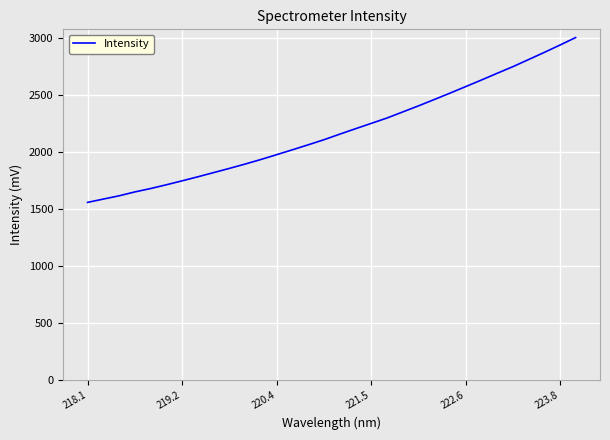

What is the difference between the maximum and minimum values?

1445.7